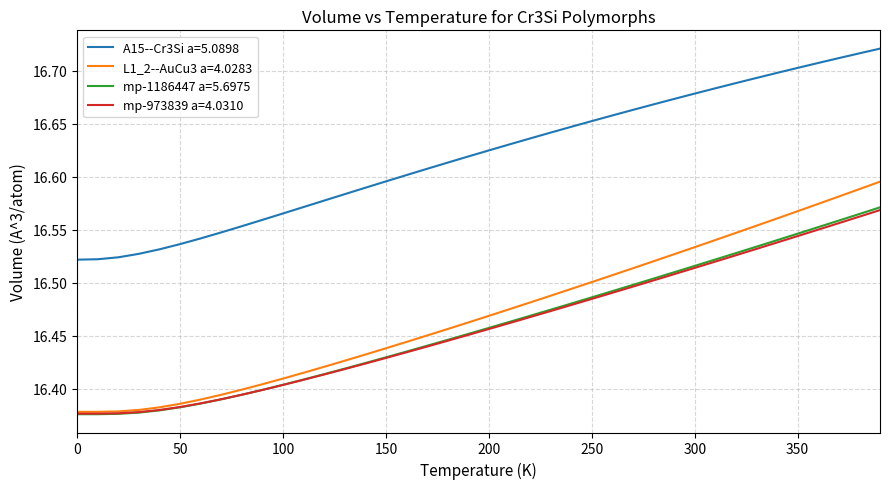

True or false: A15--Cr3Si a=5.0898 and L1_2--AuCu3 a=4.0283 intersect in this chart.

False